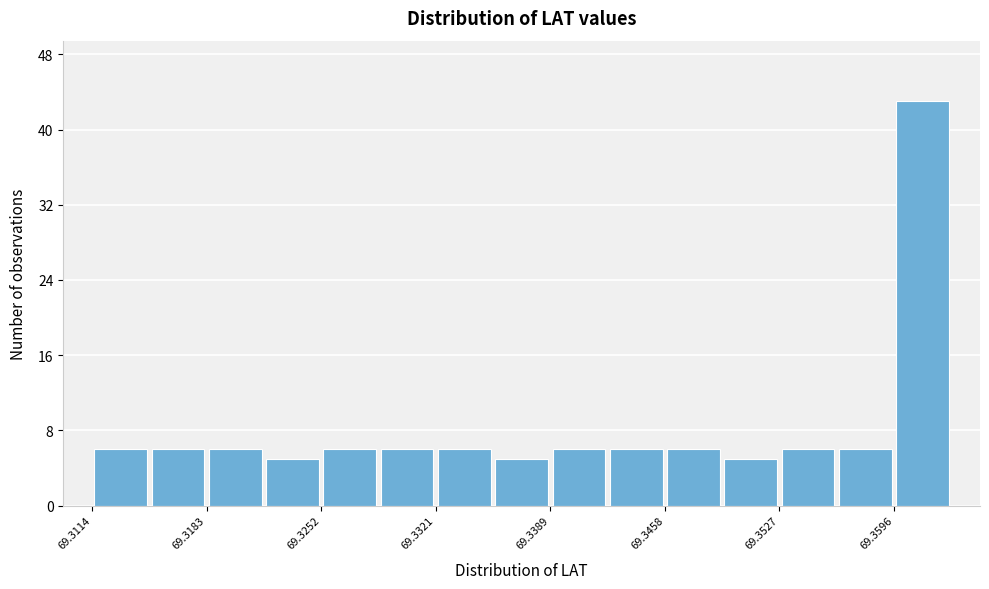

Around what value on the x-axis is the tallest bar? Give the approximate position of its centre, as read against the axis.

69.361